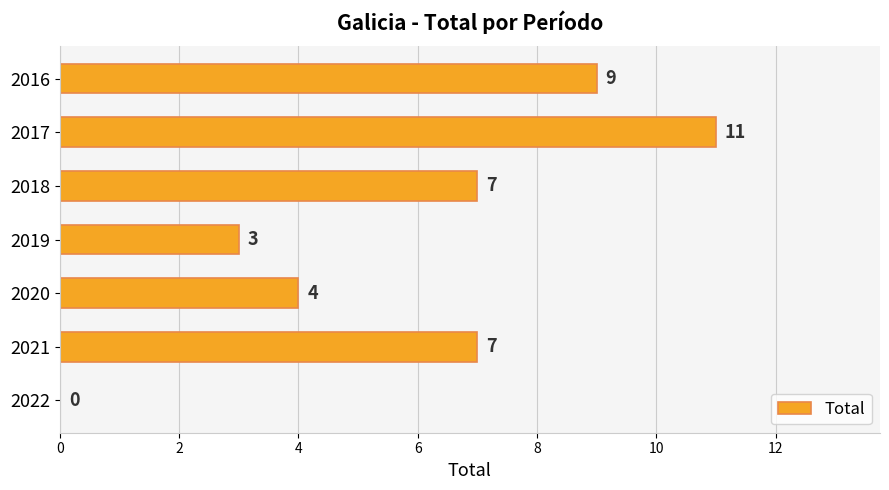

Which has a higher value, 2019 or 2021?

2021